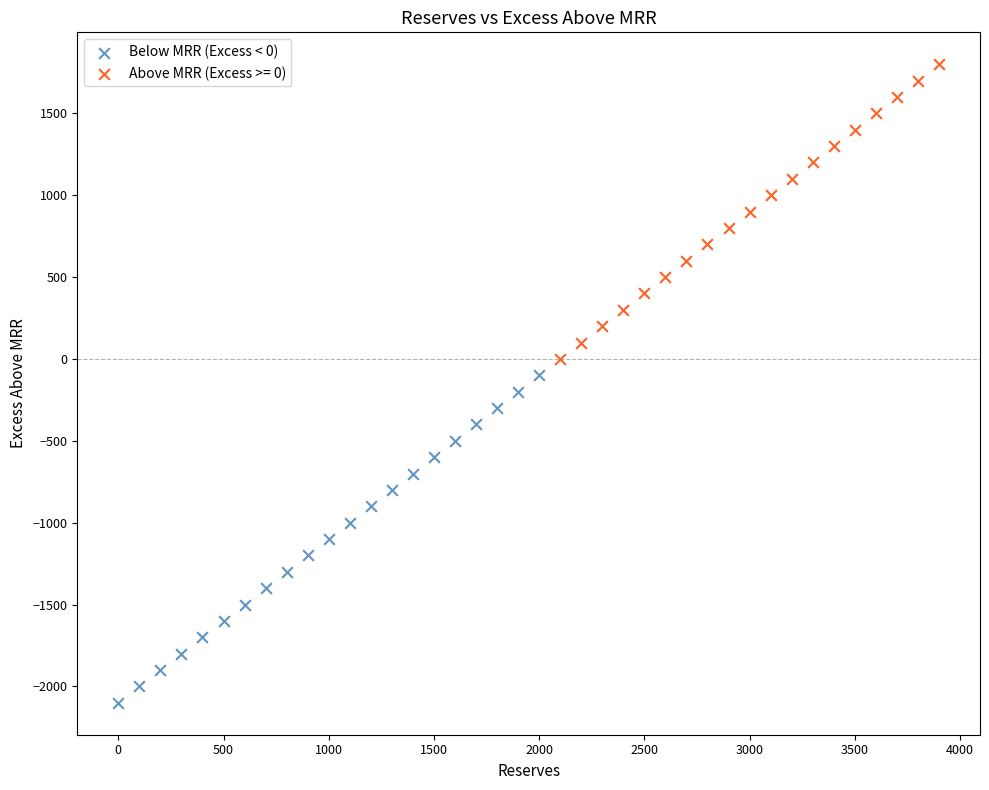

Which series has the largest Y range (max minus min)?

Below MRR (Excess < 0)